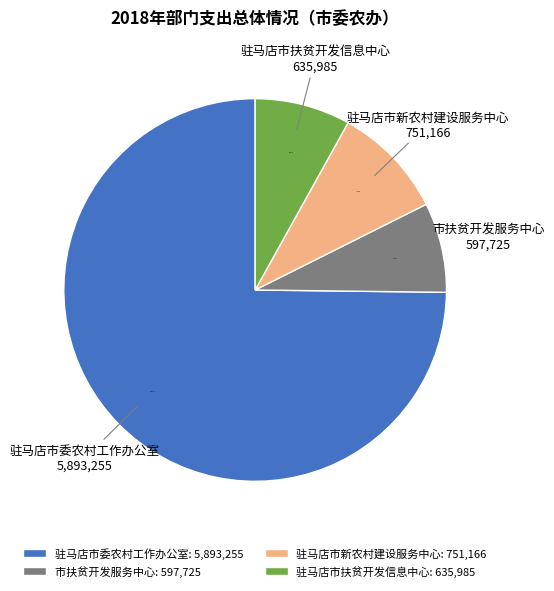

Does 驻马店市委农村工作办公室 represent more than half of the total?

Yes